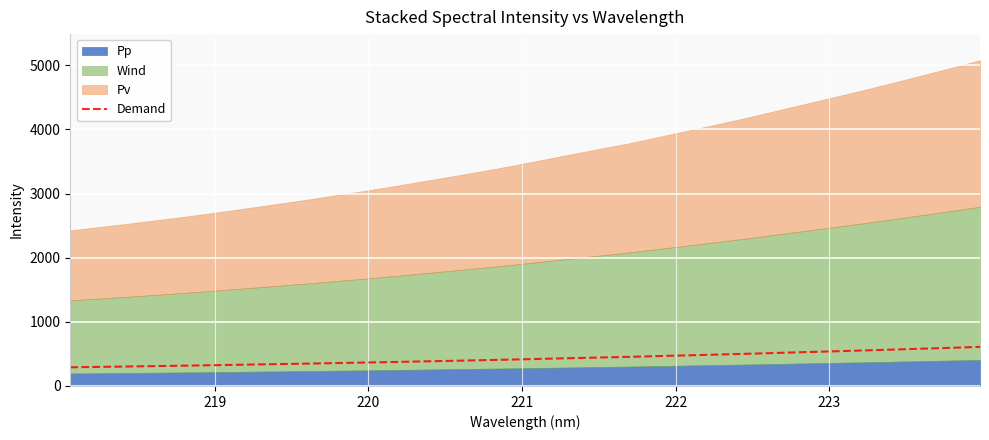

What is the lowest value of the Demand series?

290.9